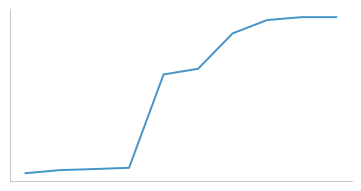

What is the average value?

17278